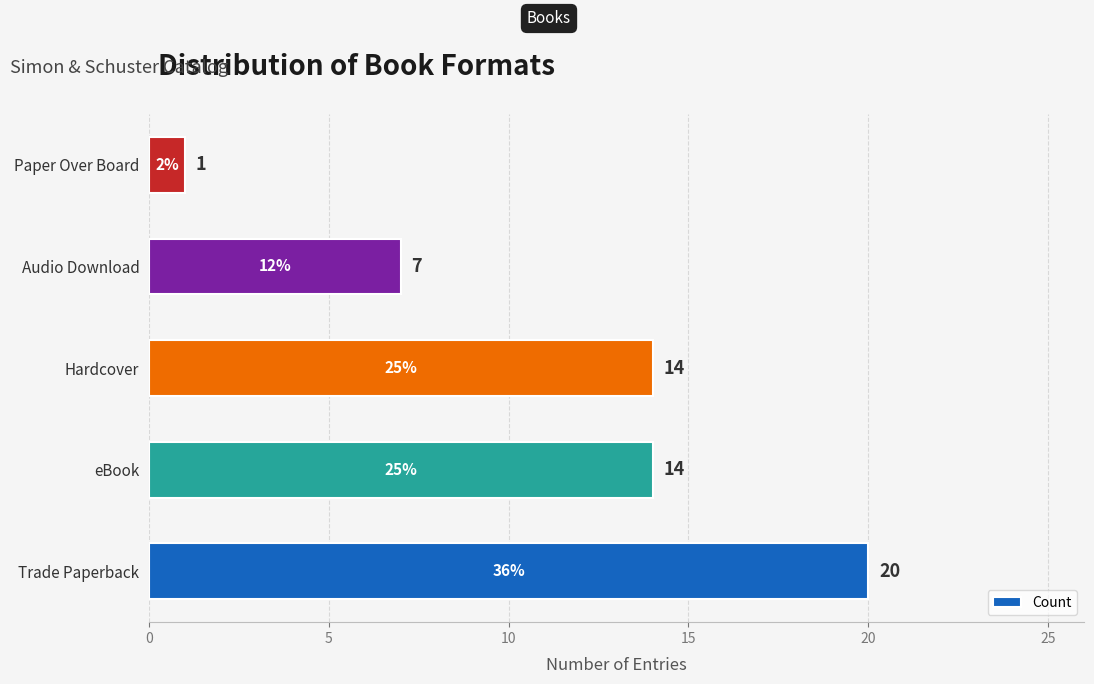

What is the sum of the values at Audio Download and Trade Paperback?

27